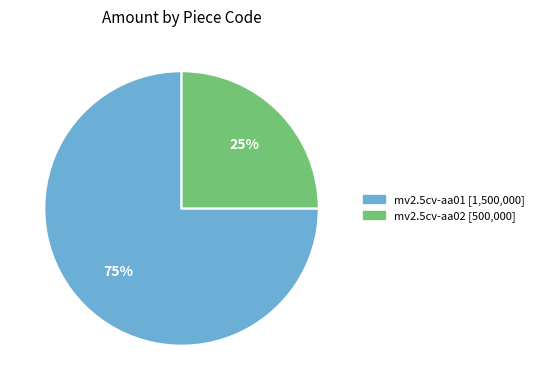

Between mv2.5cv-aa01 and mv2.5cv-aa02, which is larger?

mv2.5cv-aa01